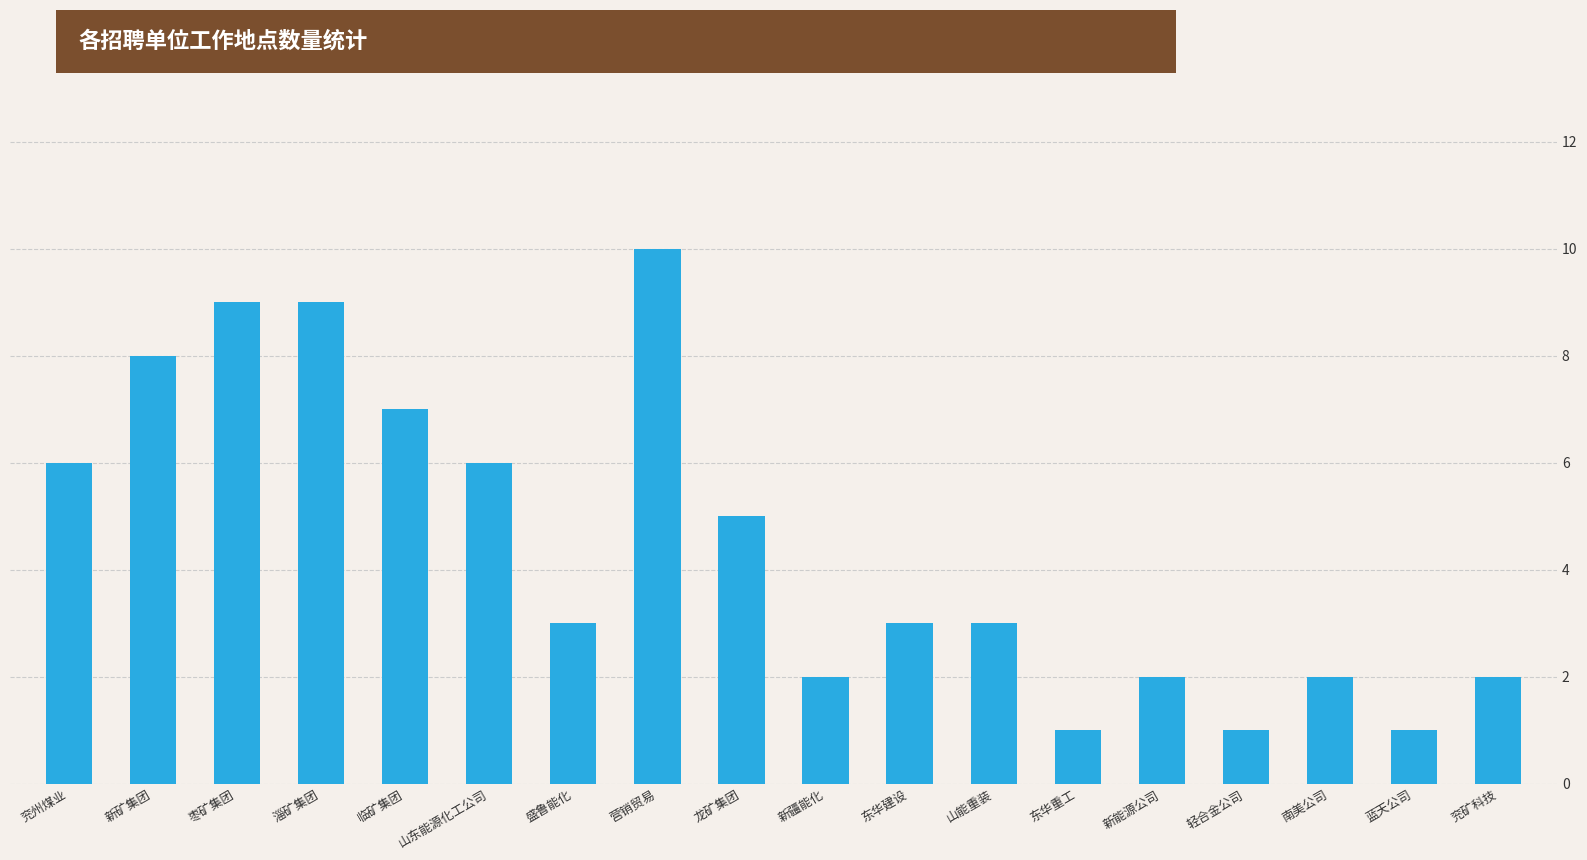

What is the difference between the maximum and second lowest values?

9